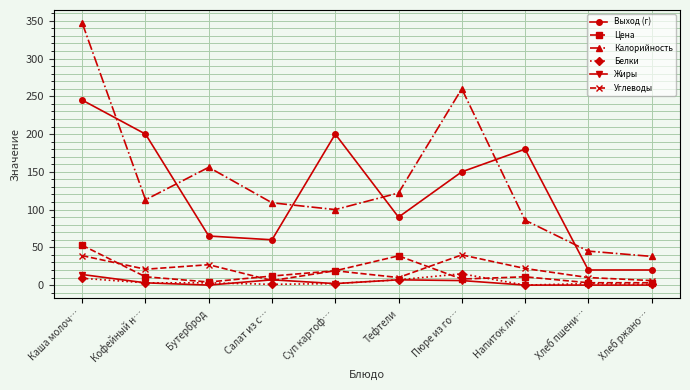

What is the difference between the maximum and minimum values in the Выход (г) series?

225.0